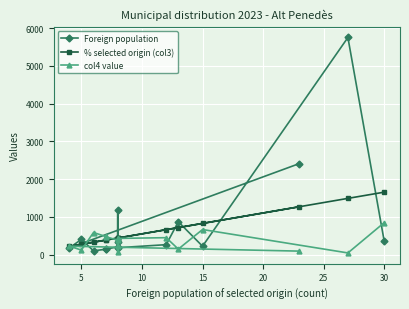

True or false: col4 value and Foreign population cross at least once.

True